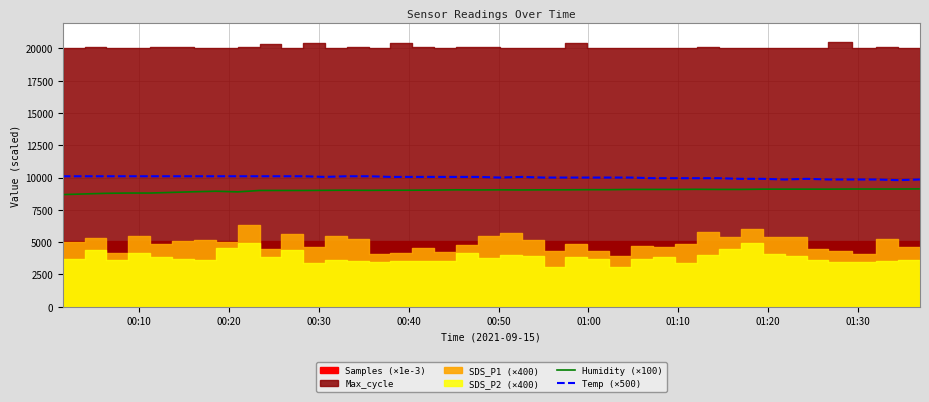

True or false: Humidity (×100) and Temp (×500) intersect in this chart.

False